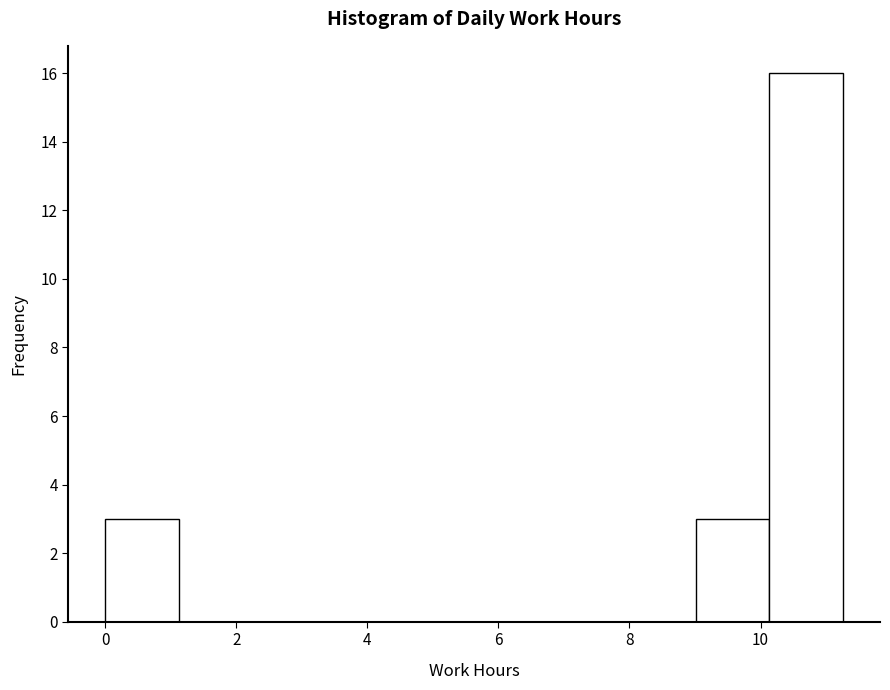

How tall is the bar that spans 10.2 to 11.2 on the x-axis? Neither the bar edges nor the heights are printed on the chart, so give them approximately, as read against the axes.

16